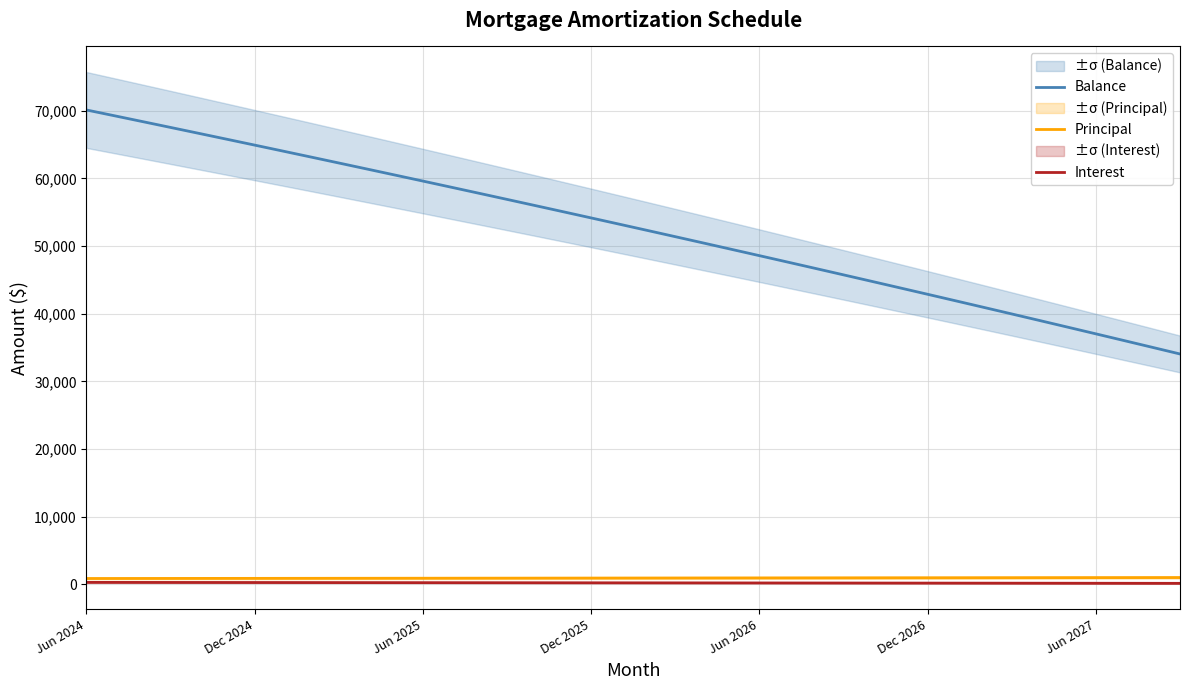

True or false: Principal has more than 0 interior local peaks.

False